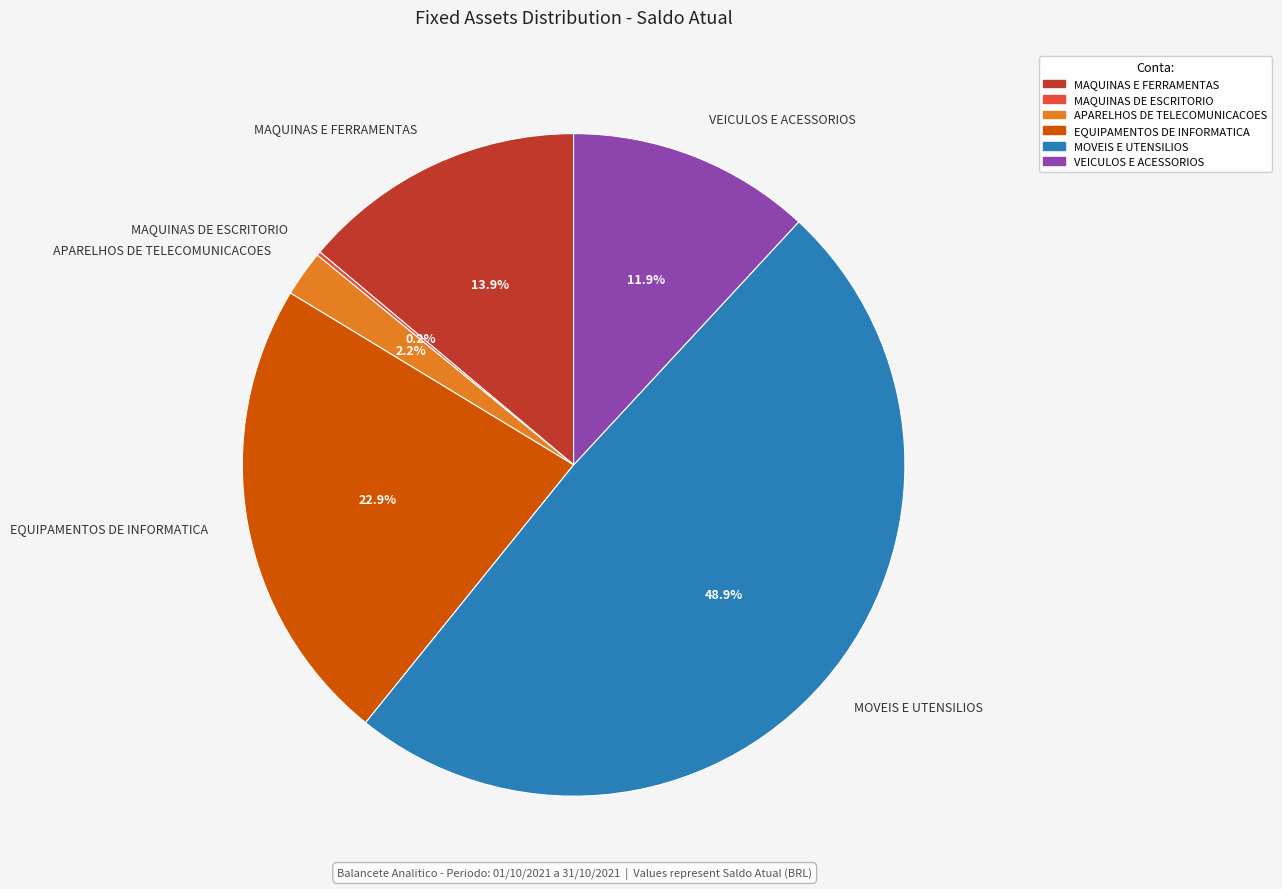

What is the ratio of the value at MAQUINAS E FERRAMENTAS to the value at EQUIPAMENTOS DE INFORMATICA?

0.6